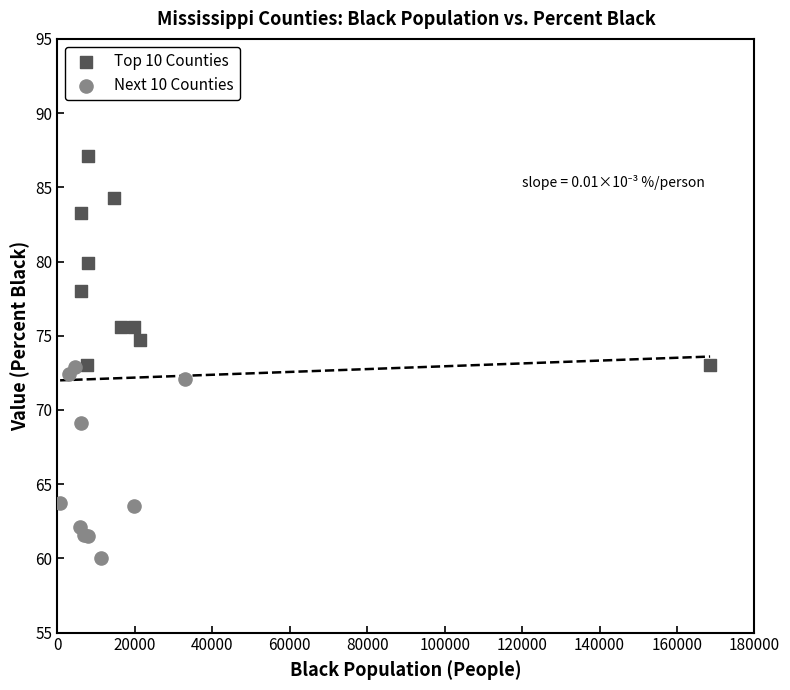

Which series has the largest Y range (max minus min)?

Top 10 Counties